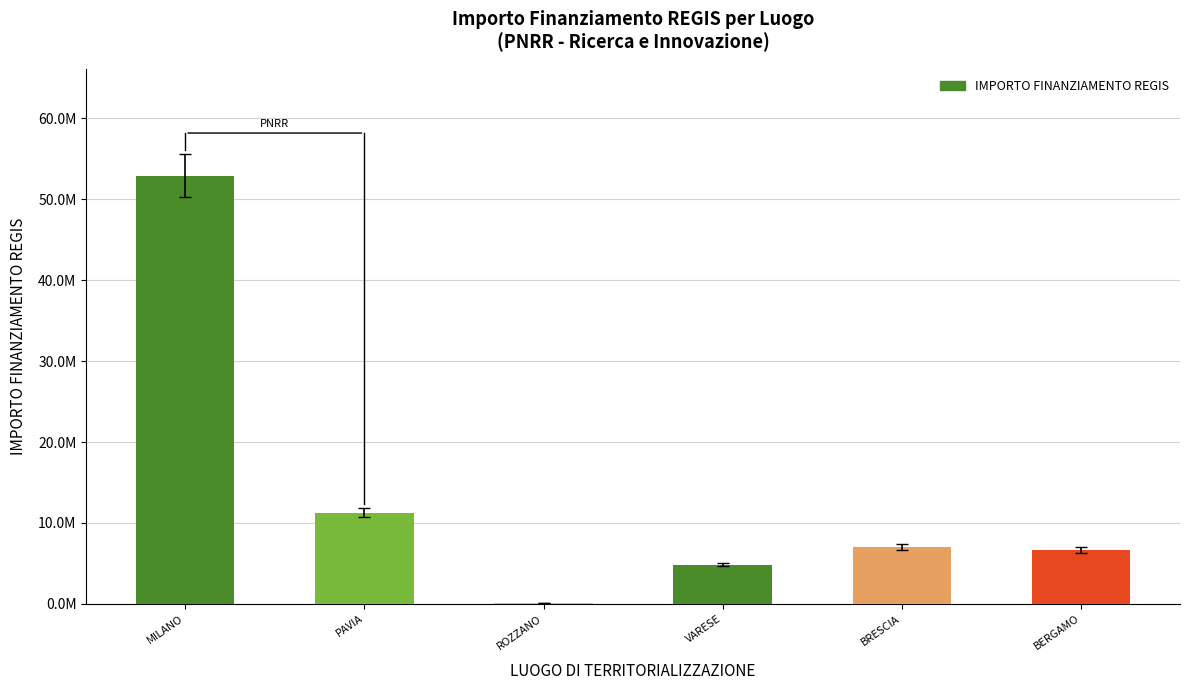

At which label is the value closest to 26477414?

PAVIA